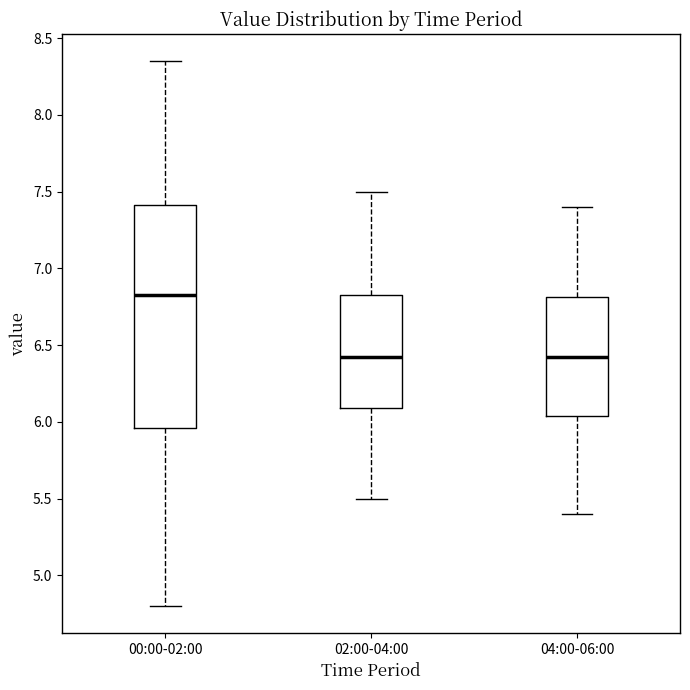

Which box is the tallest, from its lower edge to its upper edge?

00:00-02:00